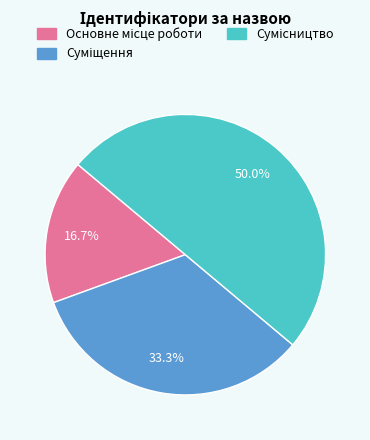

What is the change in value from Основне місце роботи to Суміщення?

+1